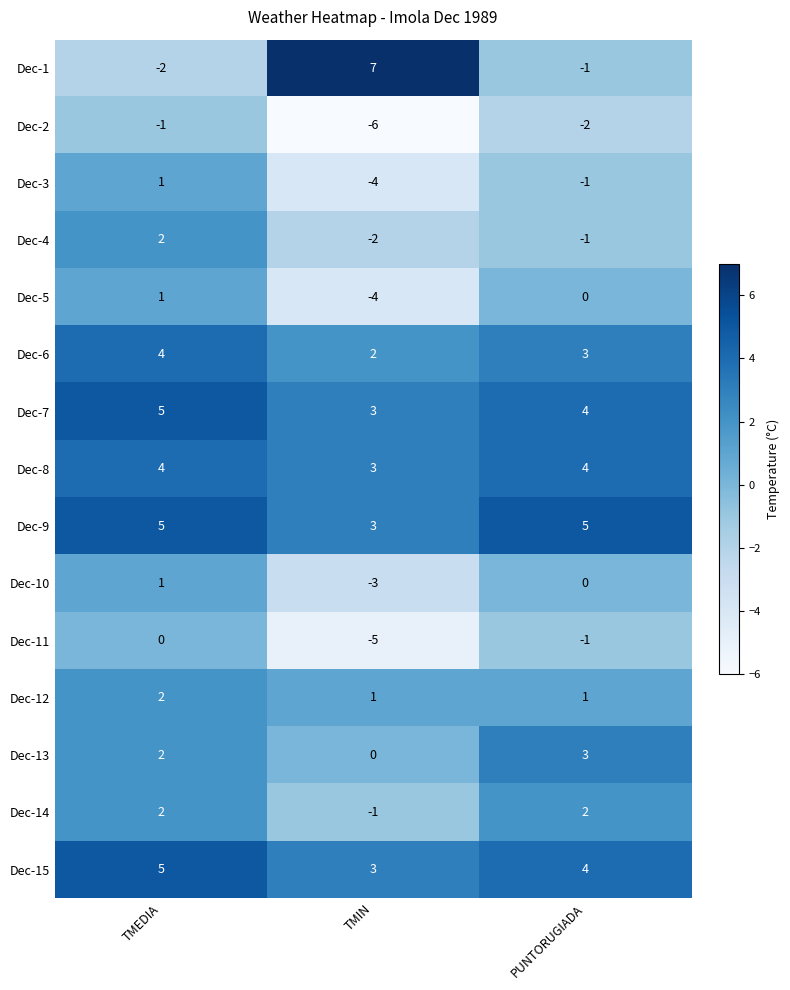

At which label is Dec-5 closest to -1?

PUNTORUGIADA